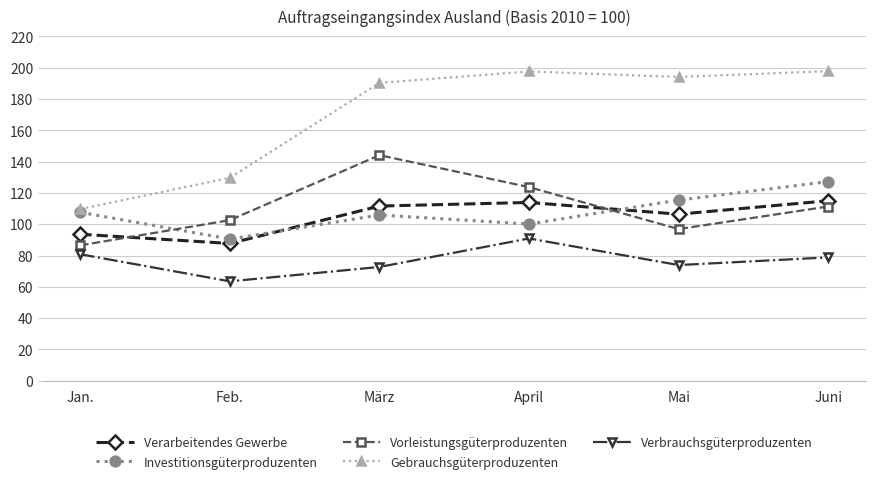

How many interior local valleys does the Verbrauchsgüterproduzenten series have?

2